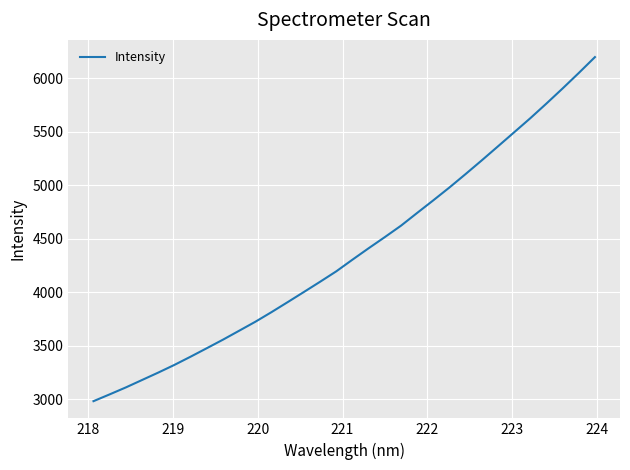

What is the difference between the maximum and minimum values?

3215.5